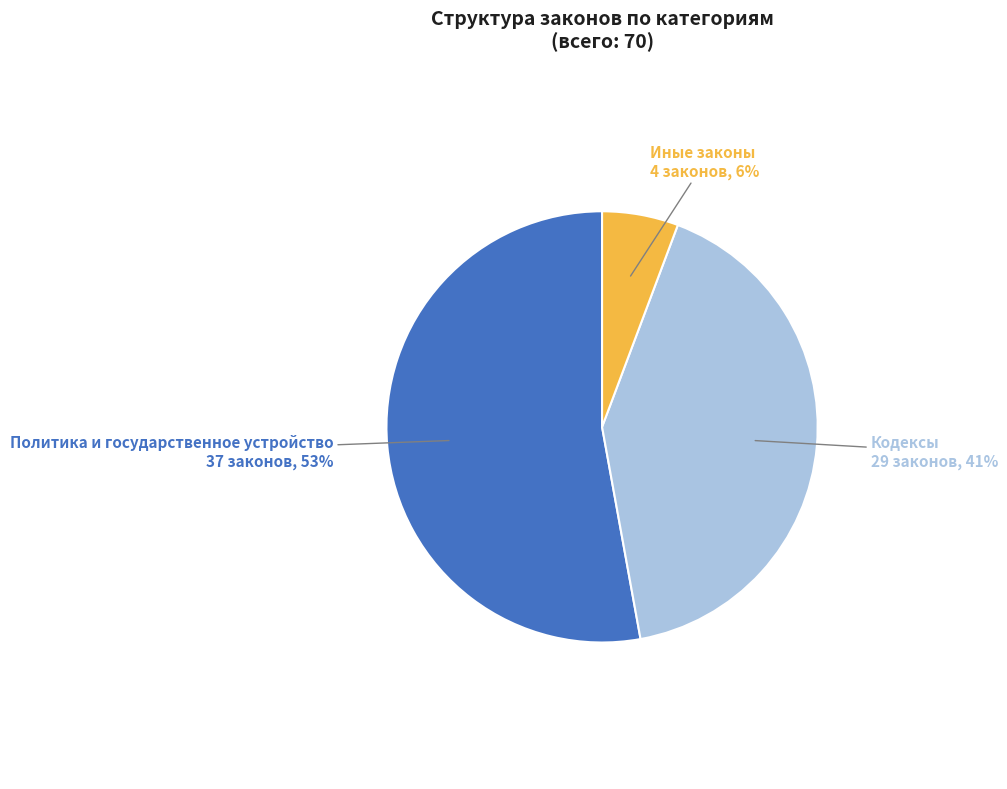

Does Иные законы account for over 50% of the chart?

No